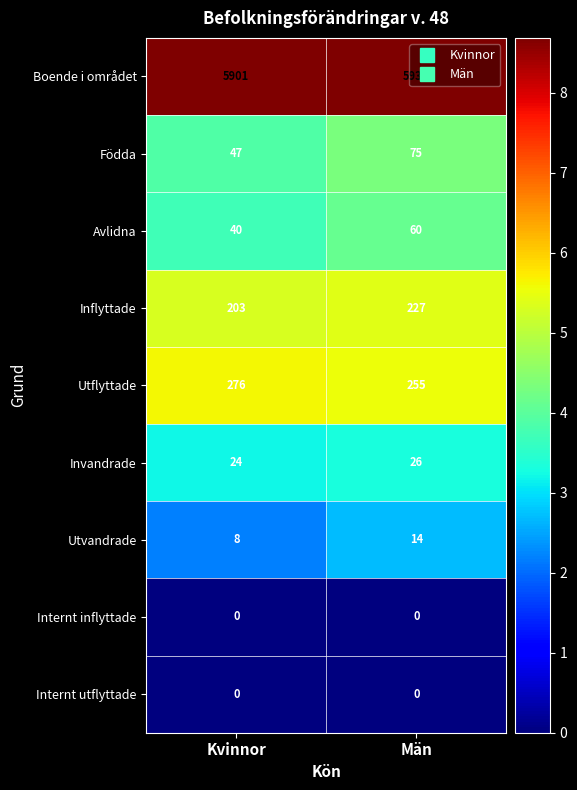

How many data points in Invandrade are less than 26?

1